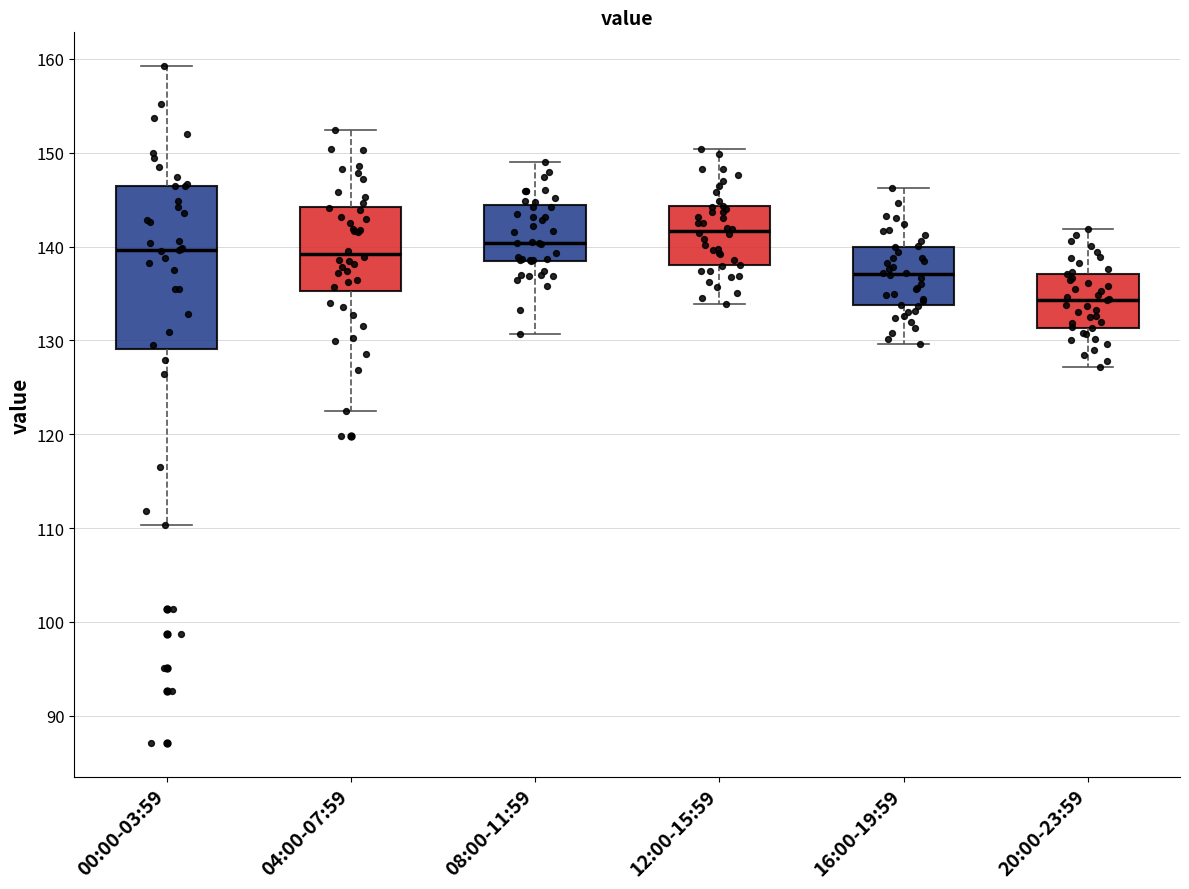

Reading left to right, read every box against the y-axis: the position of its median line, the range the box covers, and the ends of its whiskers. The values are not printed on the chart, so give them approximately, as read against the axis.

00:00-03:59: median 140, box 129 to 146, whiskers 110 to 159
04:00-07:59: median 139, box 135 to 144, whiskers 122 to 152
08:00-11:59: median 140, box 139 to 144, whiskers 131 to 149
12:00-15:59: median 142, box 138 to 144, whiskers 134 to 150
16:00-19:59: median 137, box 134 to 140, whiskers 130 to 146
20:00-23:59: median 134, box 131 to 137, whiskers 127 to 142